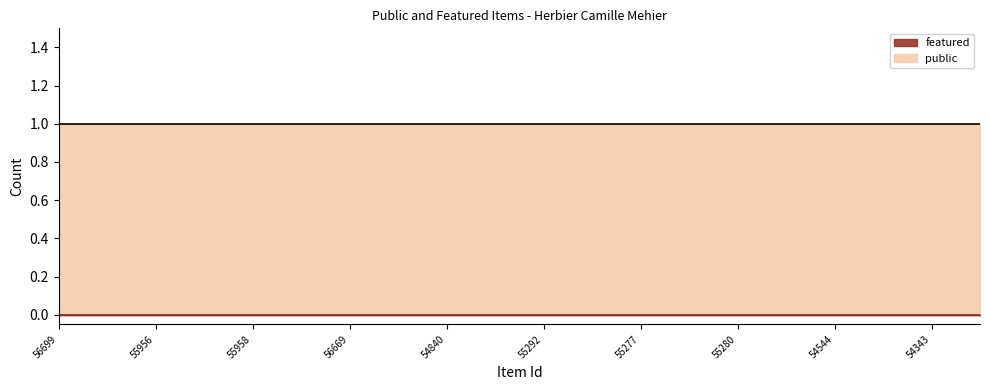

Reading right to left, extract all data points from this chart.

public: 54344=1	54343=1	56674=1	54544=1	55281=1	55280=1	55275=1	55277=1	55276=1	55292=1	55287=1	54840=1	55577=1	56669=1	55510=1	55958=1	55957=1	55956=1	56700=1	56699=1
featured: 54344=0	54343=0	56674=0	54544=0	55281=0	55280=0	55275=0	55277=0	55276=0	55292=0	55287=0	54840=0	55577=0	56669=0	55510=0	55958=0	55957=0	55956=0	56700=0	56699=0